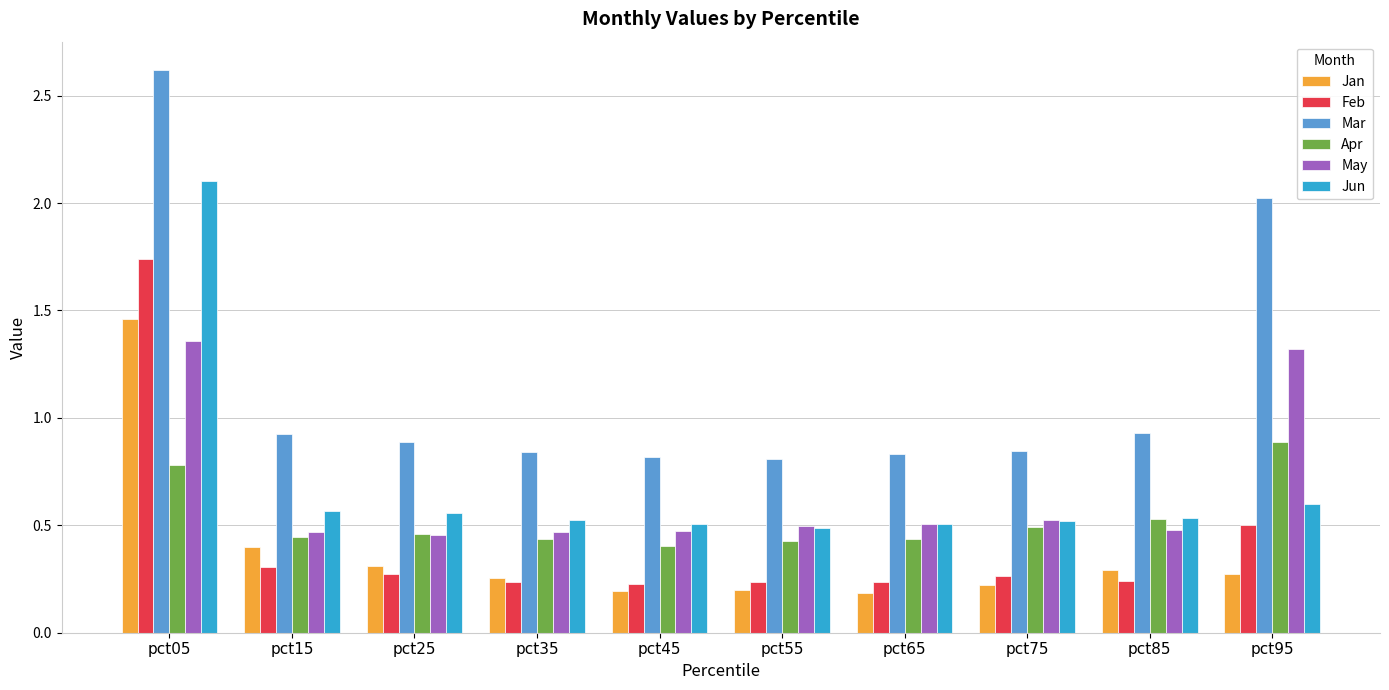

The May series shows 0.8 at pct35. True or false?

False